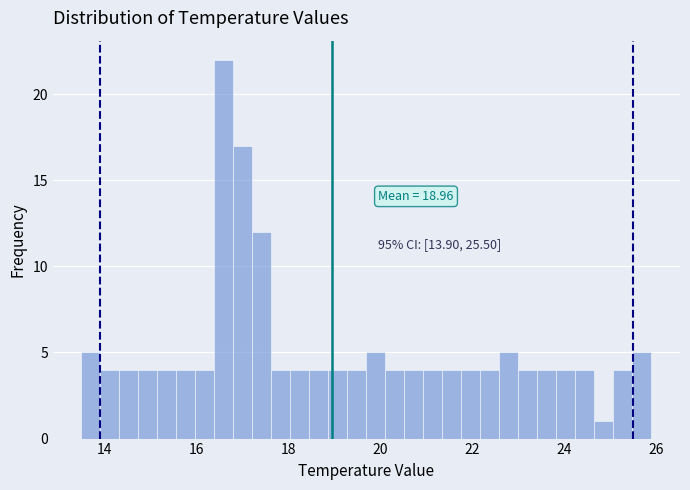

Read against the x-axis, roughly where is the centre of the tallest bar?

16.6